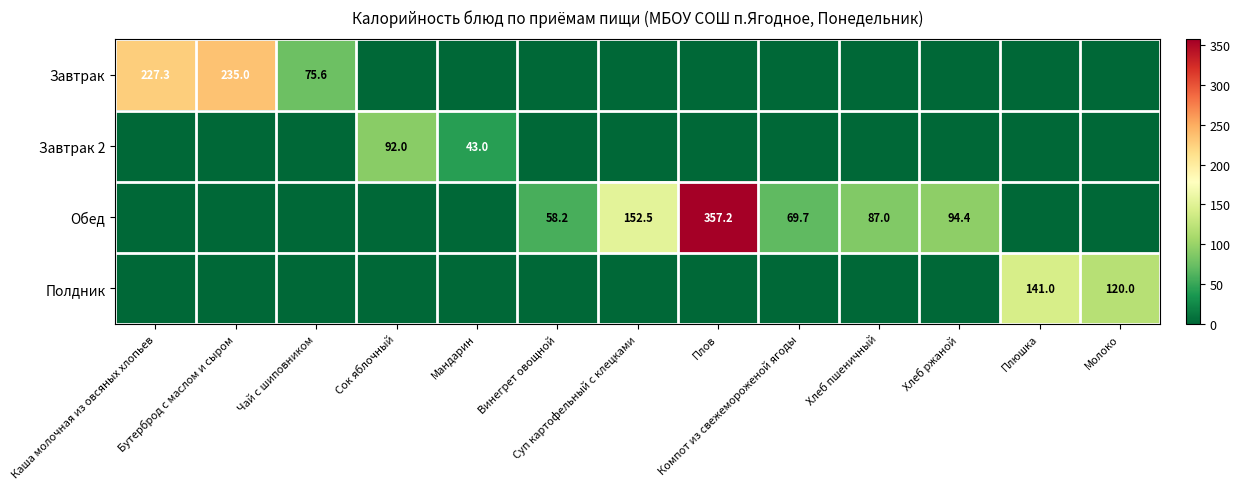

Rank the series by their maximum value, from lowest to highest.

Завтрак 2, Полдник, Завтрак, Обед